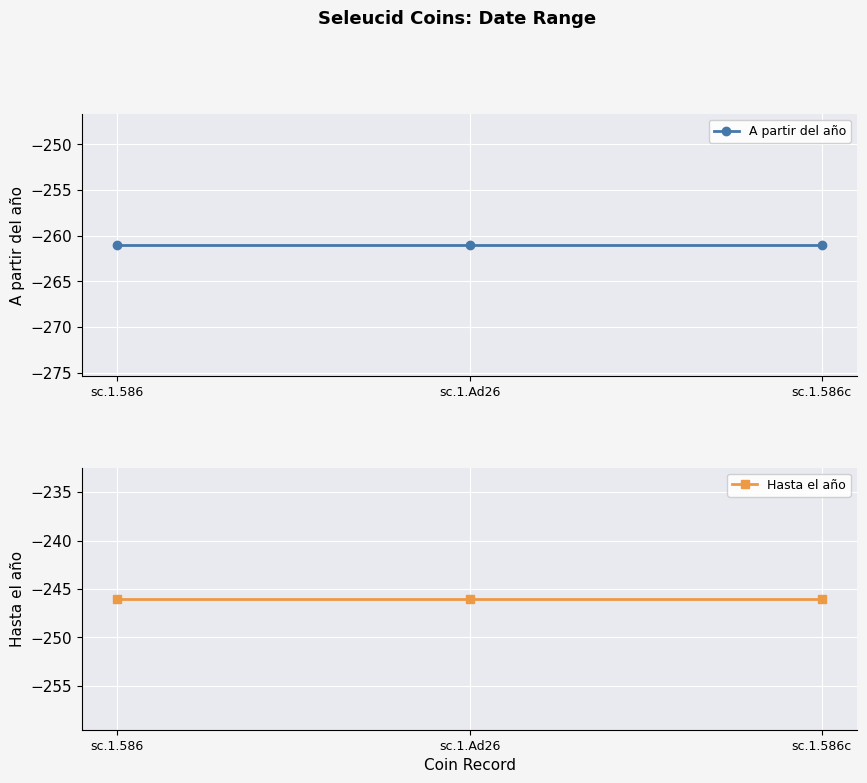

What position from the left is sc.1.586?

1